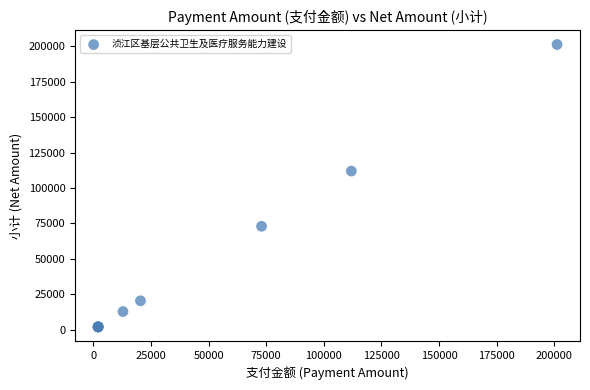

What Y value in the scatter plot is closest to 101614?

111931.3